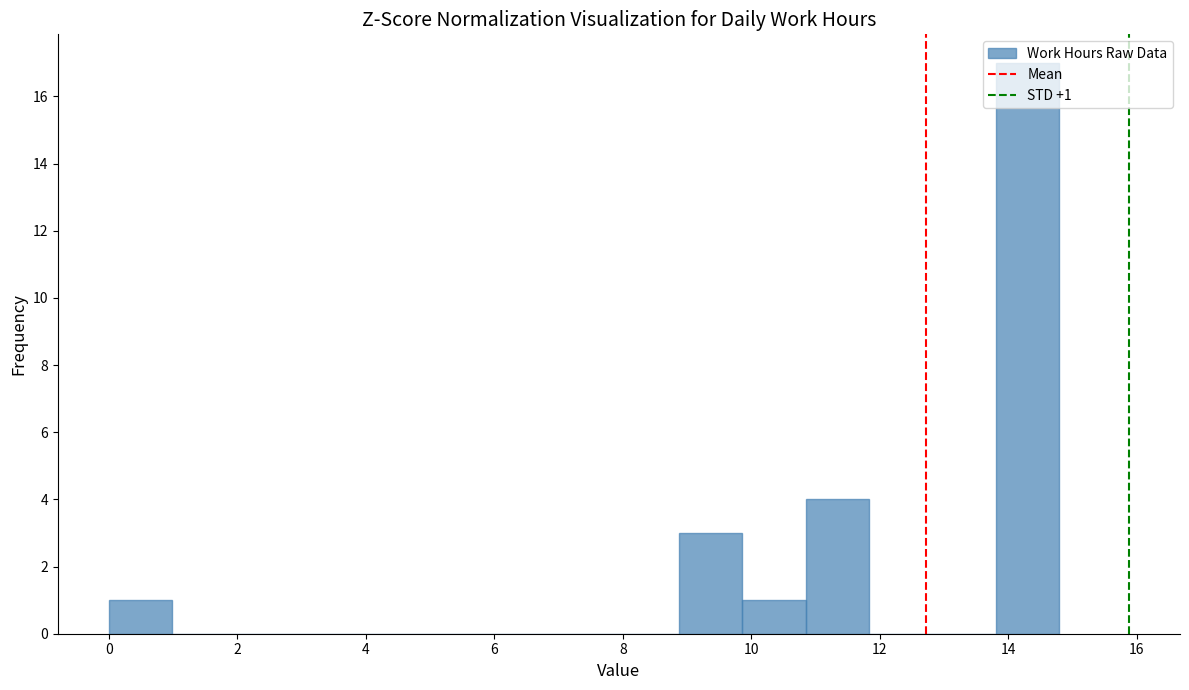

Which range on the x-axis has the tallest bar?

13.8 to 14.8